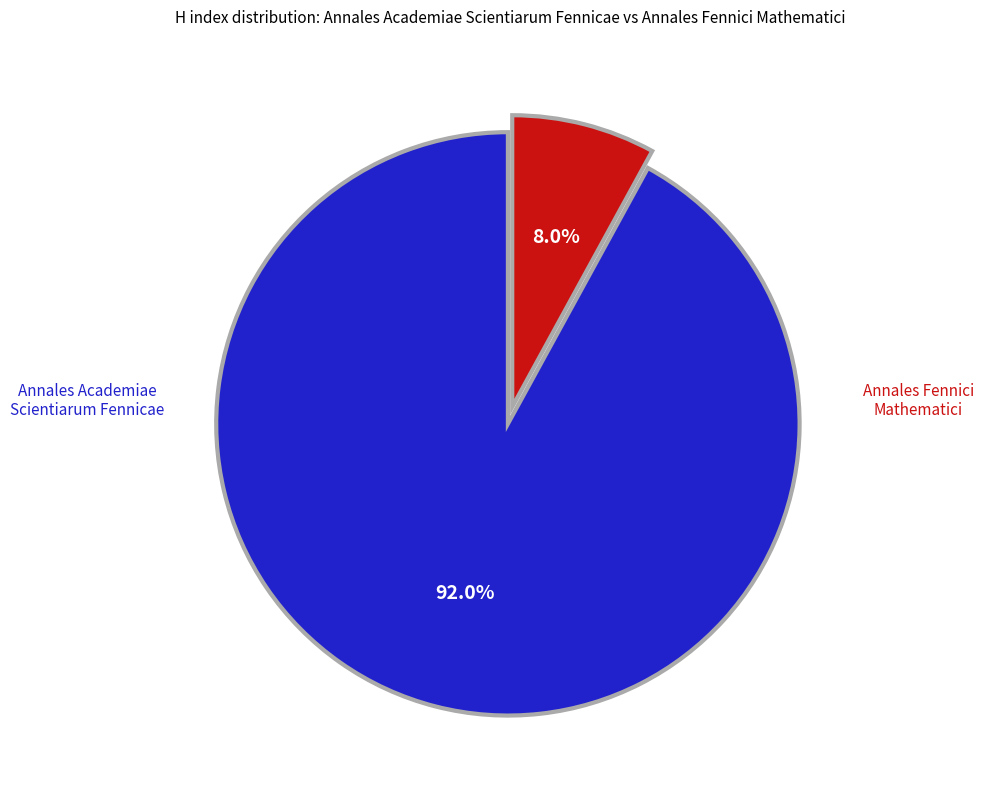

What is the change in value from Annales Academiae Scientiarum Fennicae to Annales Fennici Mathematici?

-422